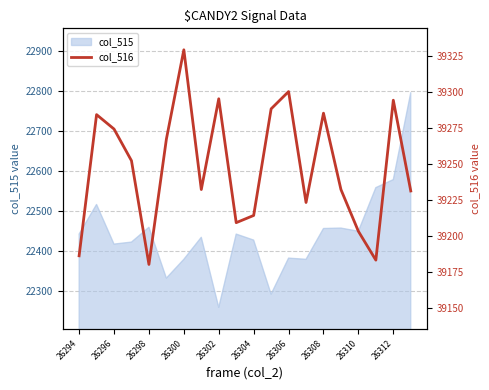

How many values are below 39252?

10